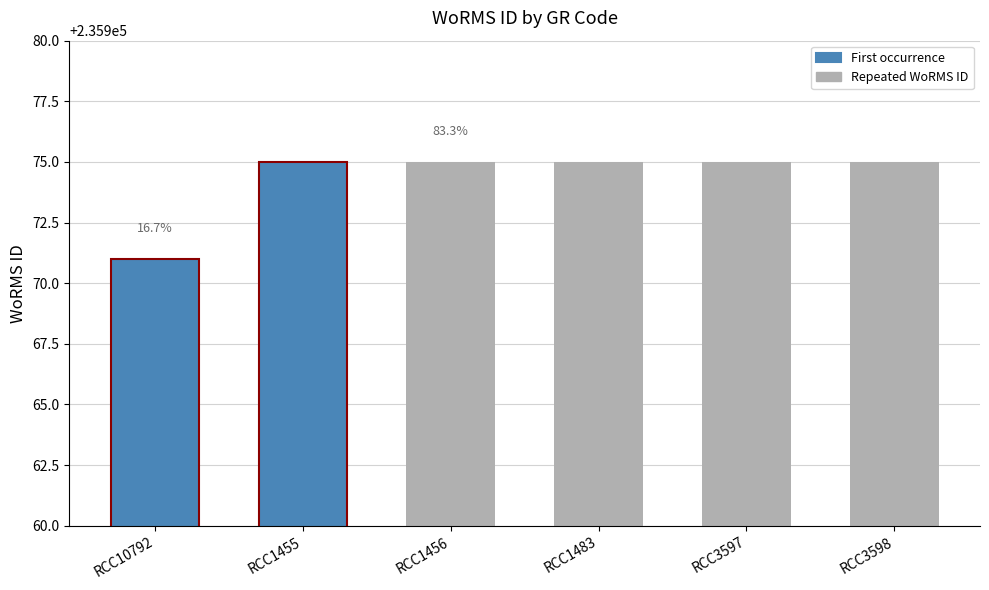

The value at RCC1455 is 74634. True or false?

False